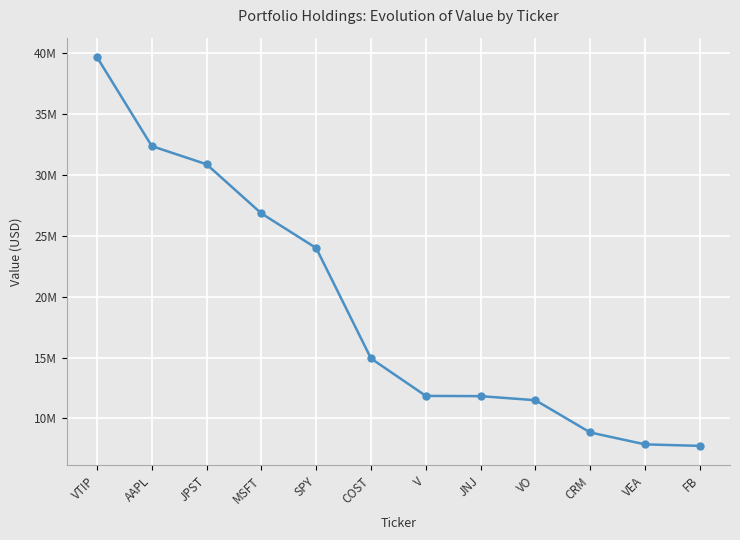

What is the smallest value displayed?

7752000